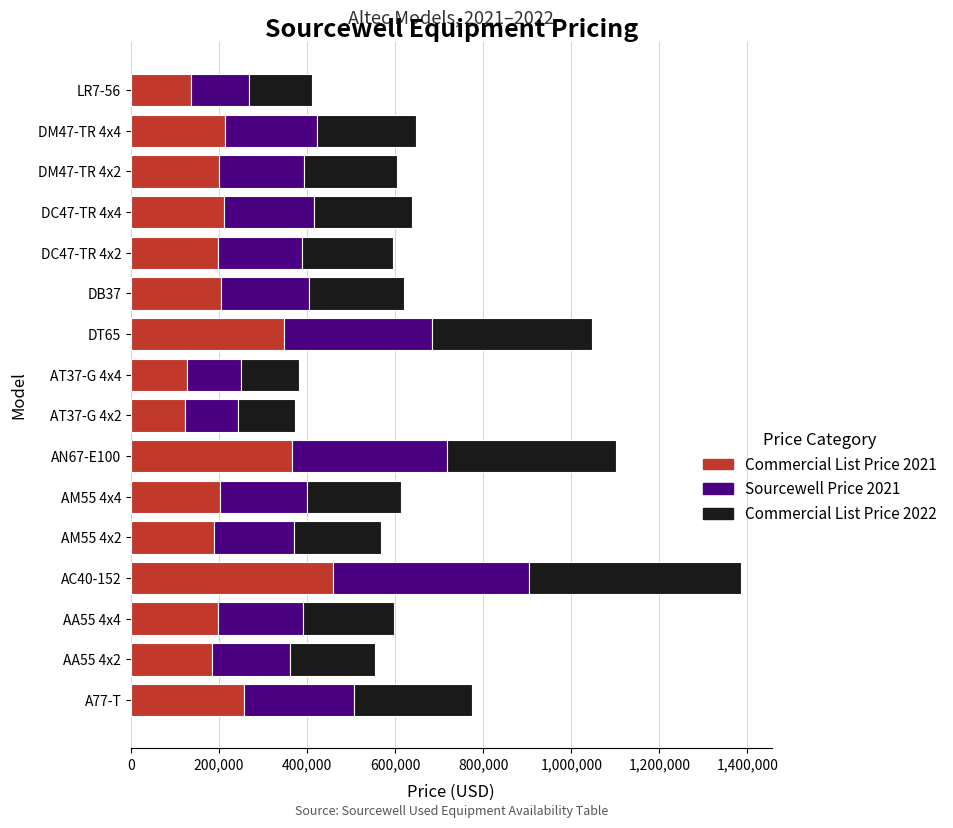

The value of Commercial List Price 2021 at AM55 4x4 is 202770.0. True or false?

True